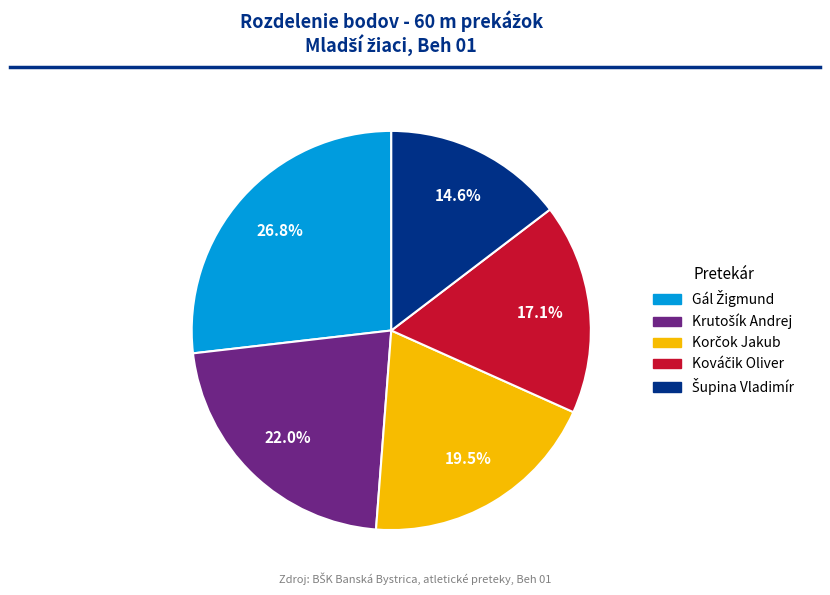

Does any single category account for the majority?

No